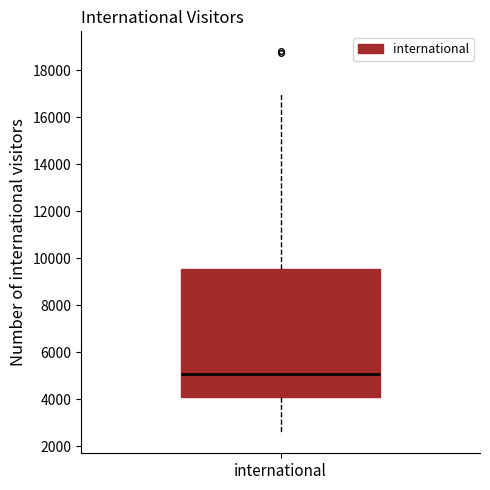

Where is the upper edge of the box for international on the y-axis? The values are not printed on the chart, so give them approximately, as read against the axis.

9600